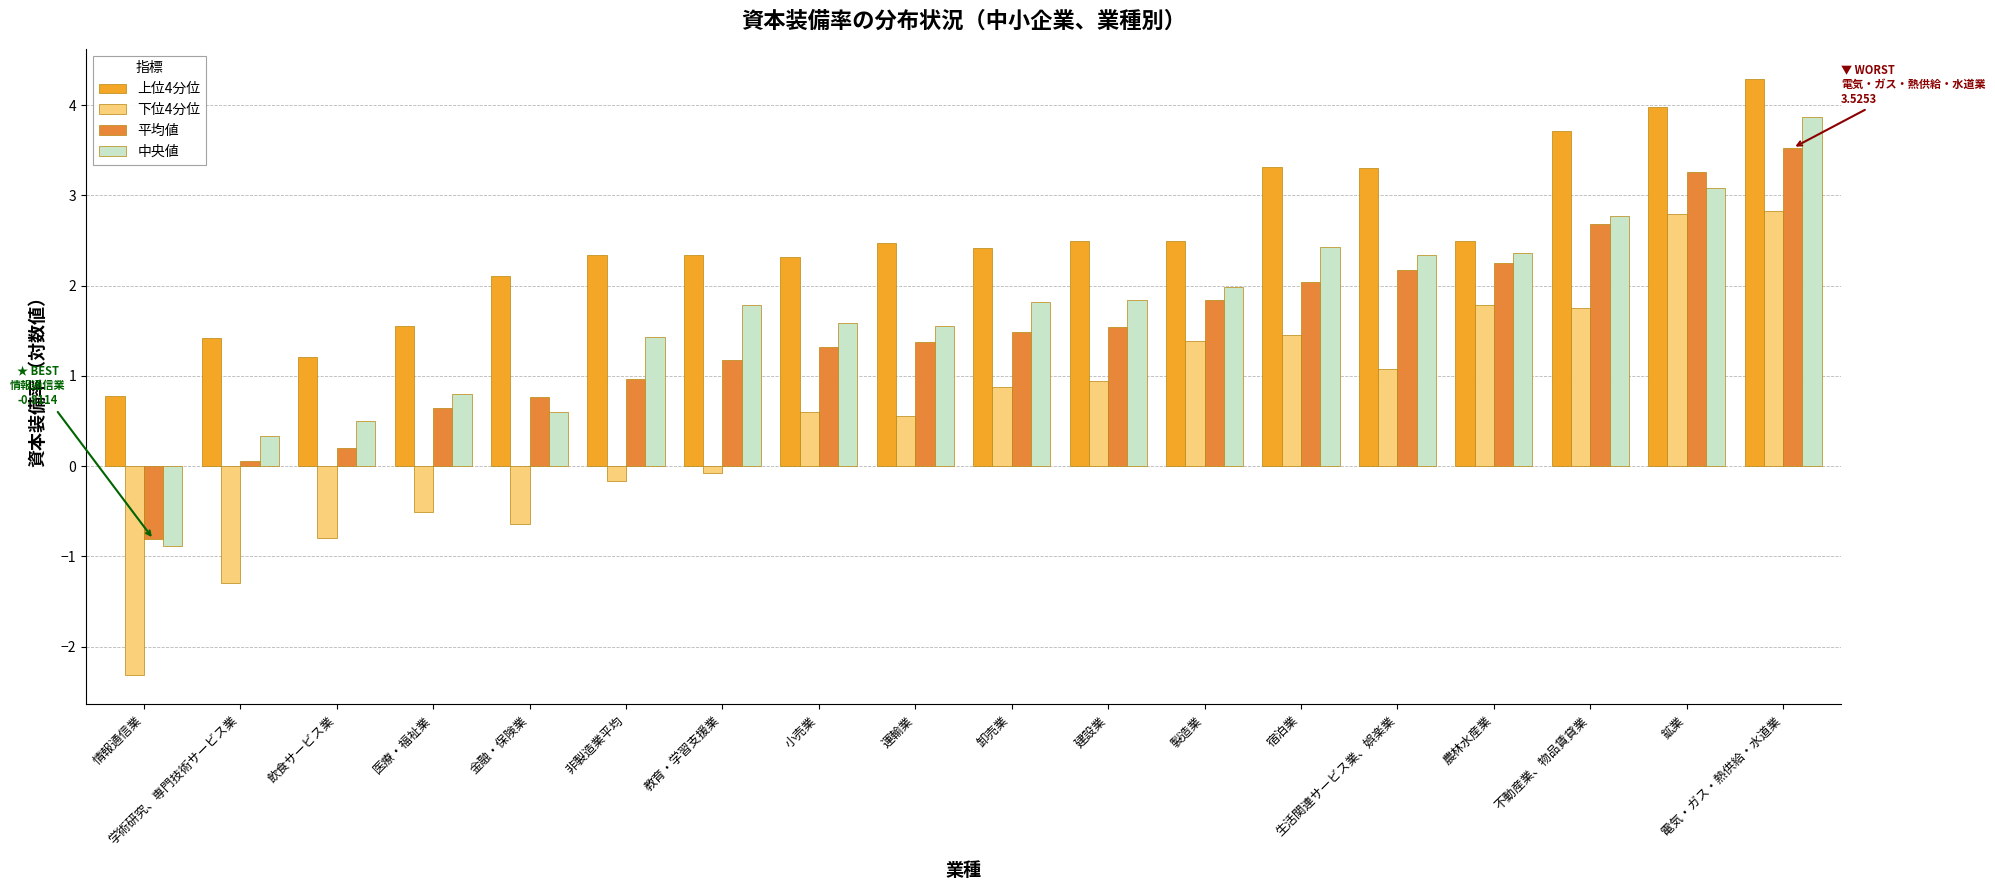

Which series has the largest range (max minus min)?

下位4分位